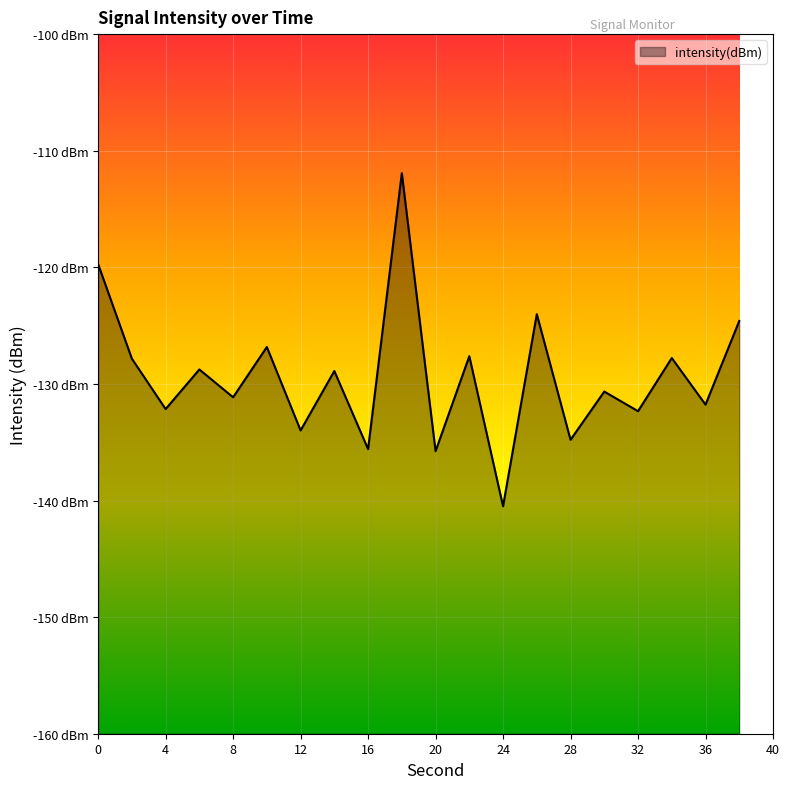

Which label corresponds to the largest value in the chart?

18